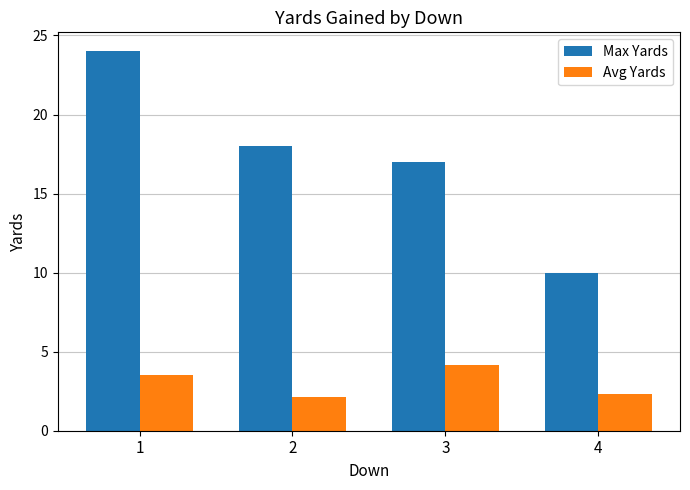

Reading right to left, what are all the values shown in this chart?

Max Yards: 4=10.0	3=17.0	2=18.0	1=24.0
Avg Yards: 4=2.3	3=4.2	2=2.1	1=3.5